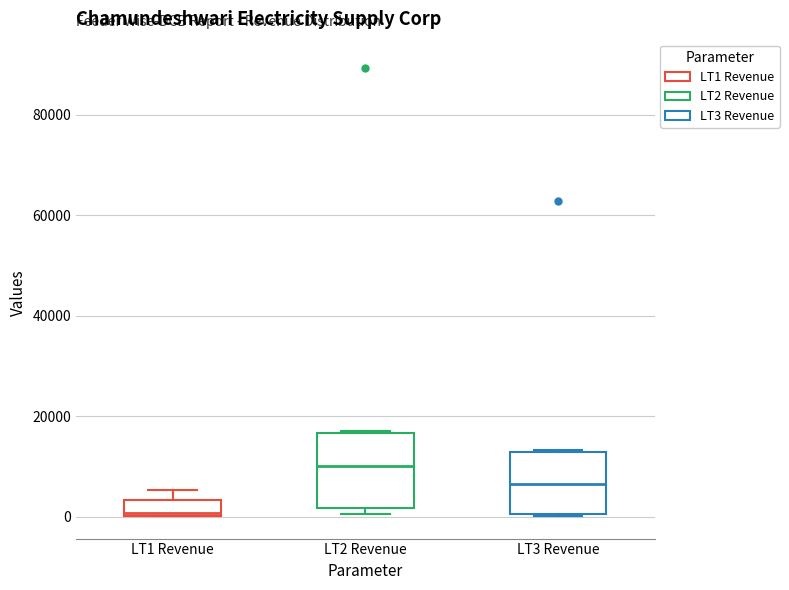

Reading left to right, transcribe this box plot: for each box, give where its median line is, the range the box spans, and where its two whiskers end, as read against the y-axis. The values are not printed on the chart, so give them approximately, as read against the axis.

LT1 Revenue: median 0, box 0 to 4000, whiskers 0 to 6000
LT2 Revenue: median 10000, box 2000 to 16000, whiskers 0 to 16000
LT3 Revenue: median 6000, box 0 to 12000, whiskers 0 to 14000